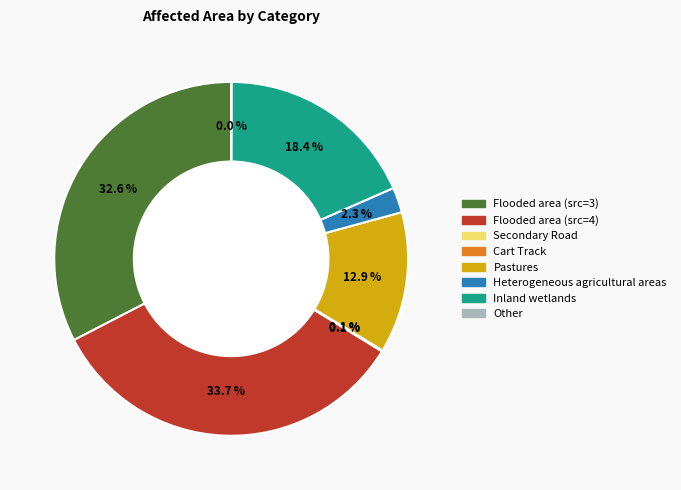

Is there a majority slice in this chart?

No